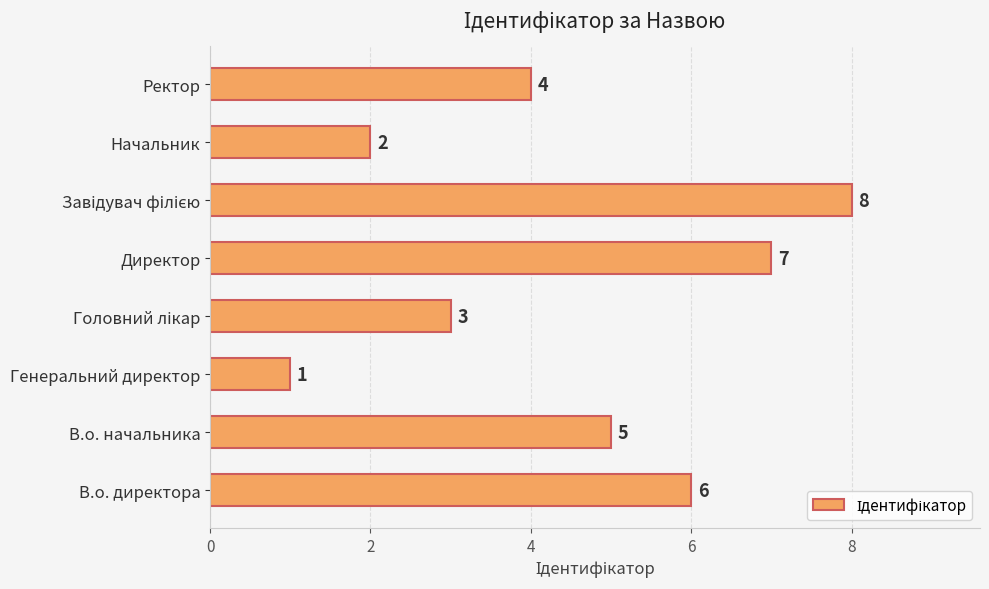

What is the change in value from Генеральний директор to Ректор?

+3